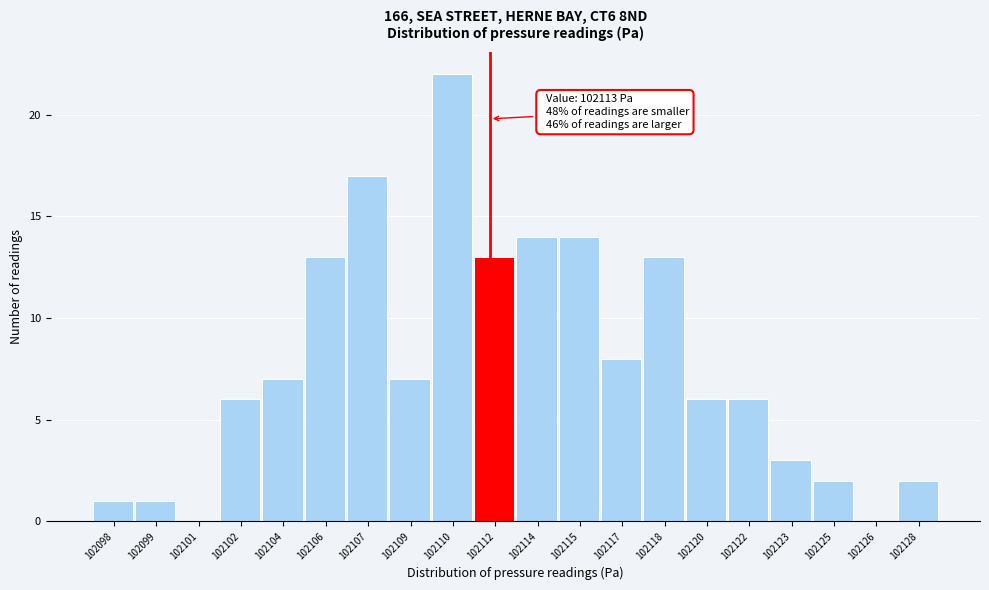

Reading left to right, transcribe all the data shown in this chart.

102098=1	102099=1	102101=0	102102=6	102104=7	102106=13	102107=17	102109=7	102110=22	102112=13	102114=14	102115=14	102117=8	102118=13	102120=6	102122=6	102123=3	102125=2	102126=0	102128=2